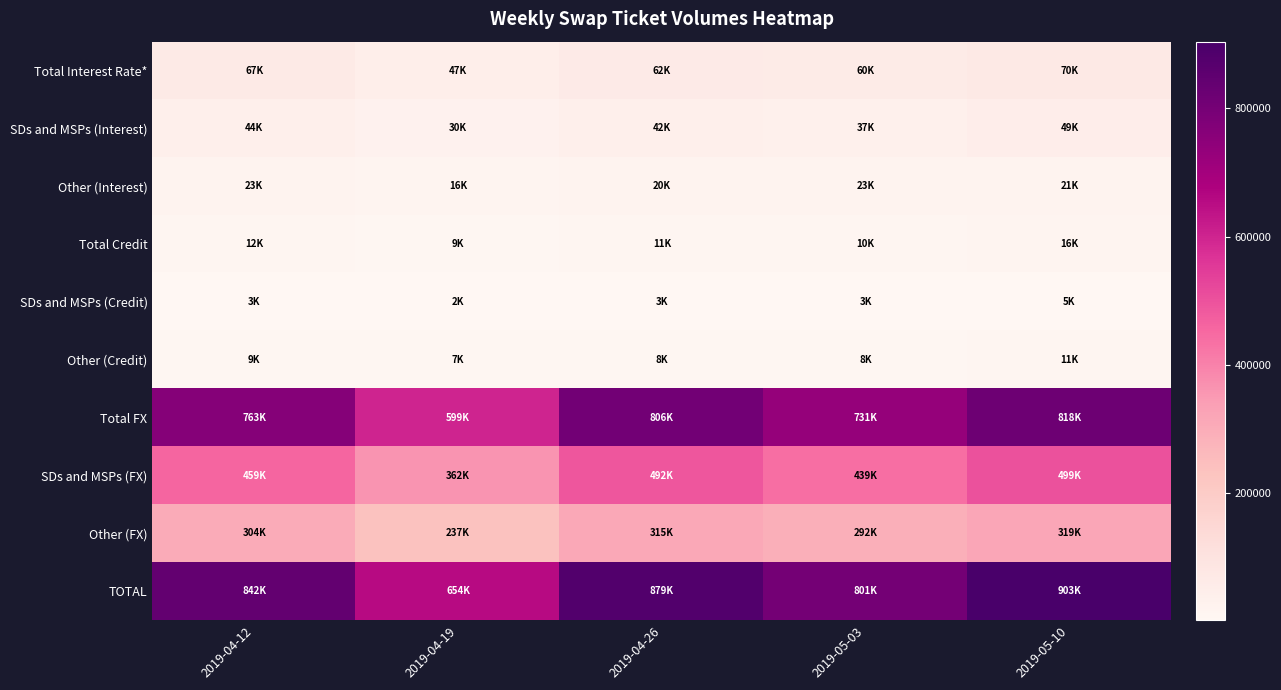

Between 2019-04-26 and 2019-05-10, which series saw the biggest shift?

TOTAL